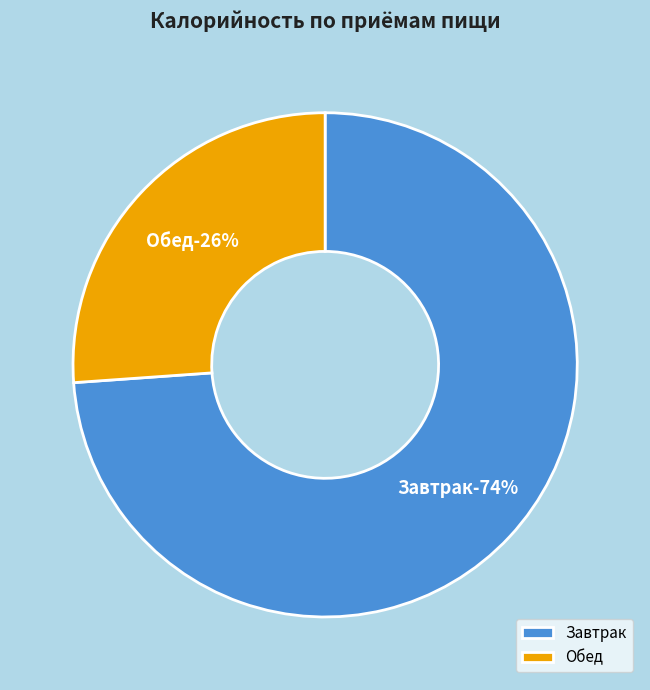

Is Обед the majority of the pie?

No